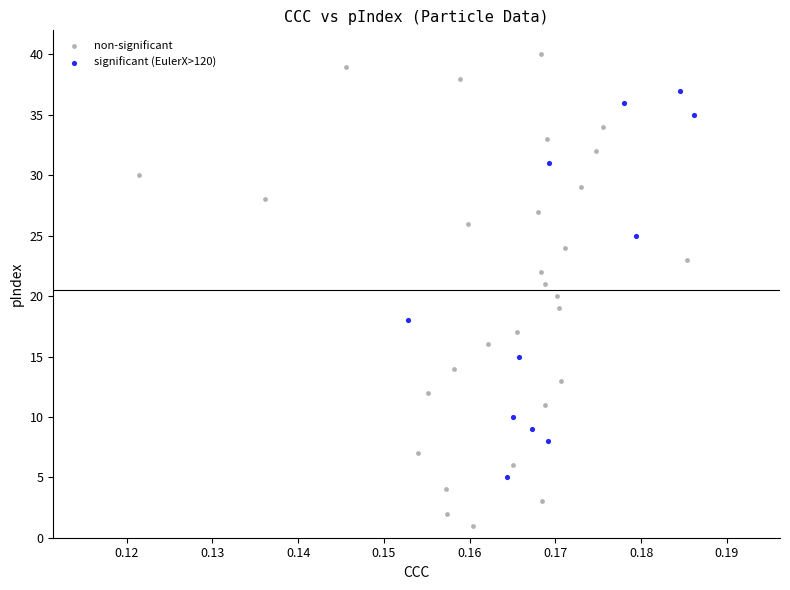

Which series has the largest Y range (max minus min)?

non-significant